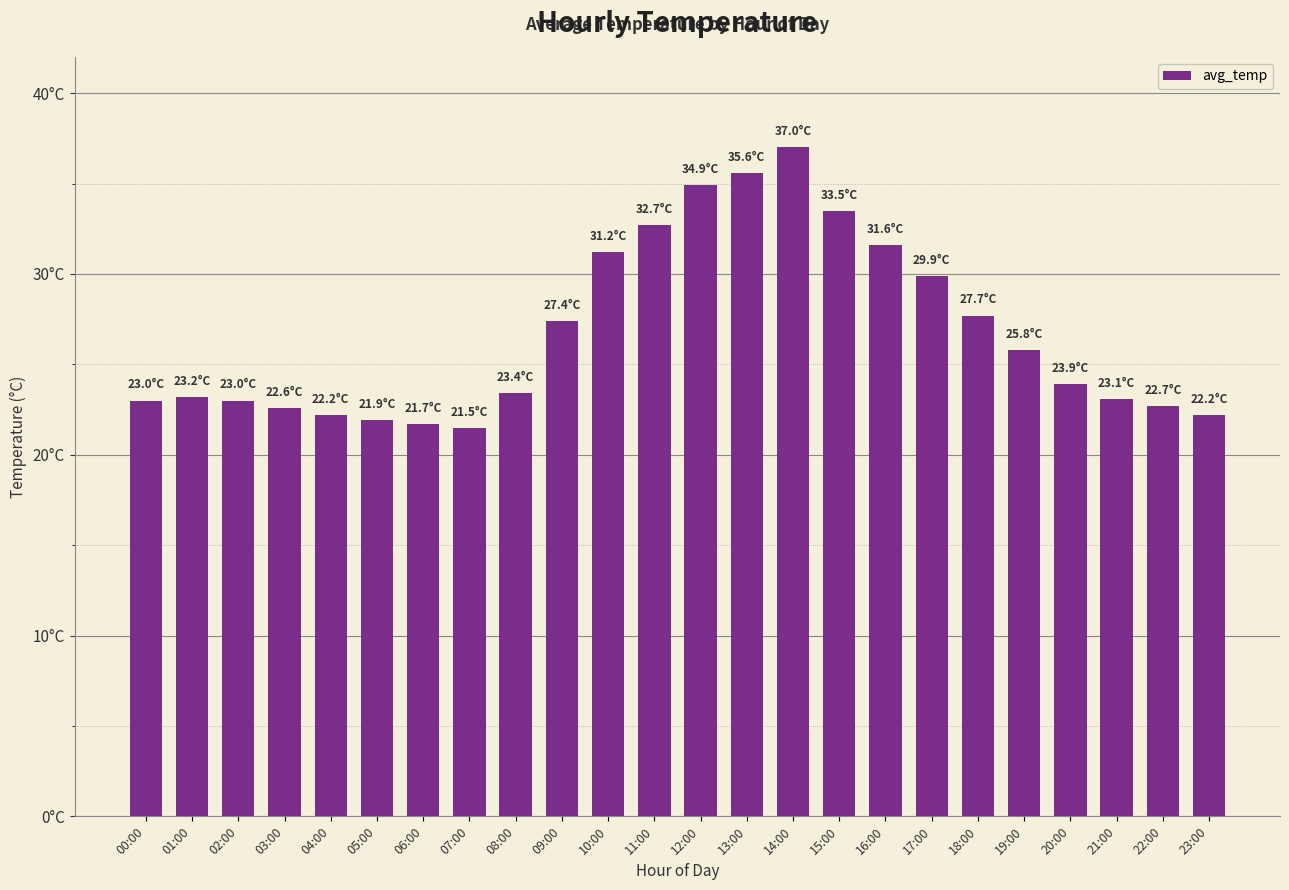

True or false: the data shows 33.5 at 15:00.

True